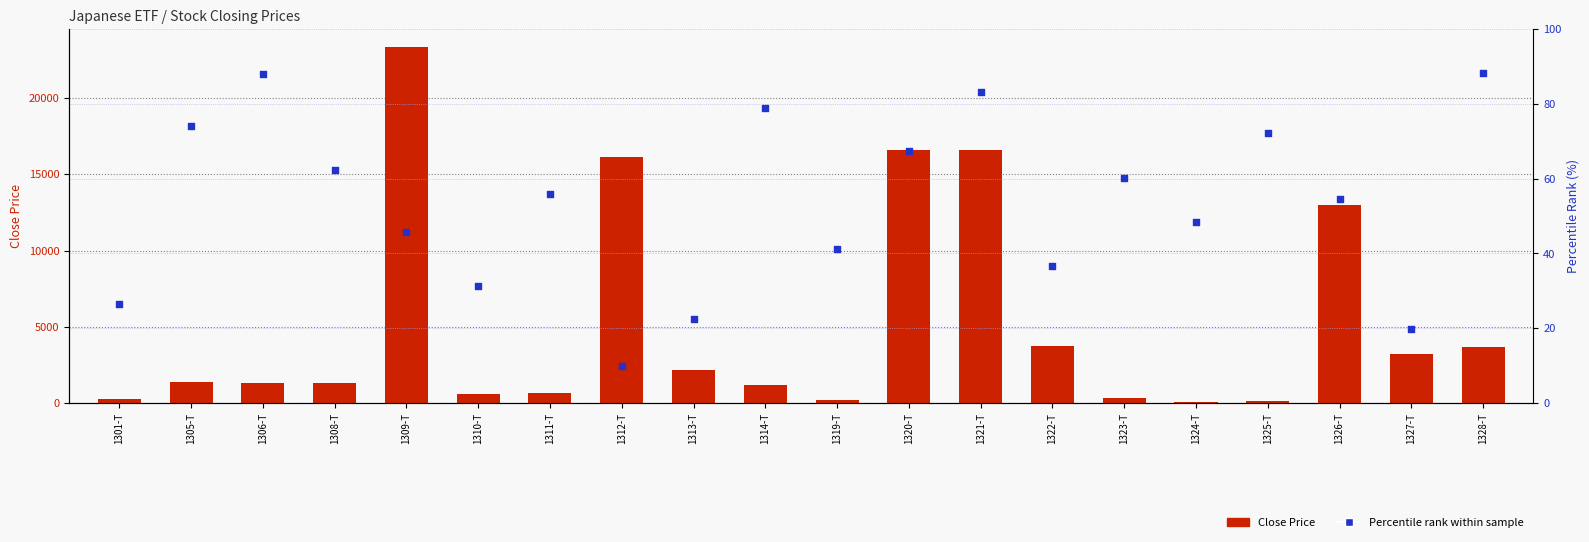

Which series reaches the minimum Y coordinate?

Percentile rank within sample